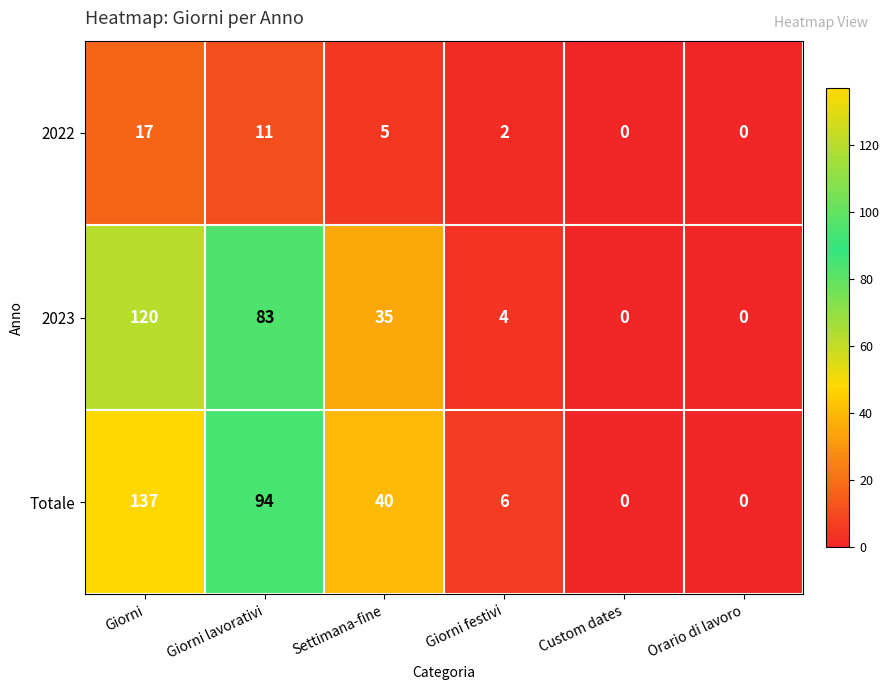

At which label is 2023 closest to 60?

Giorni lavorativi